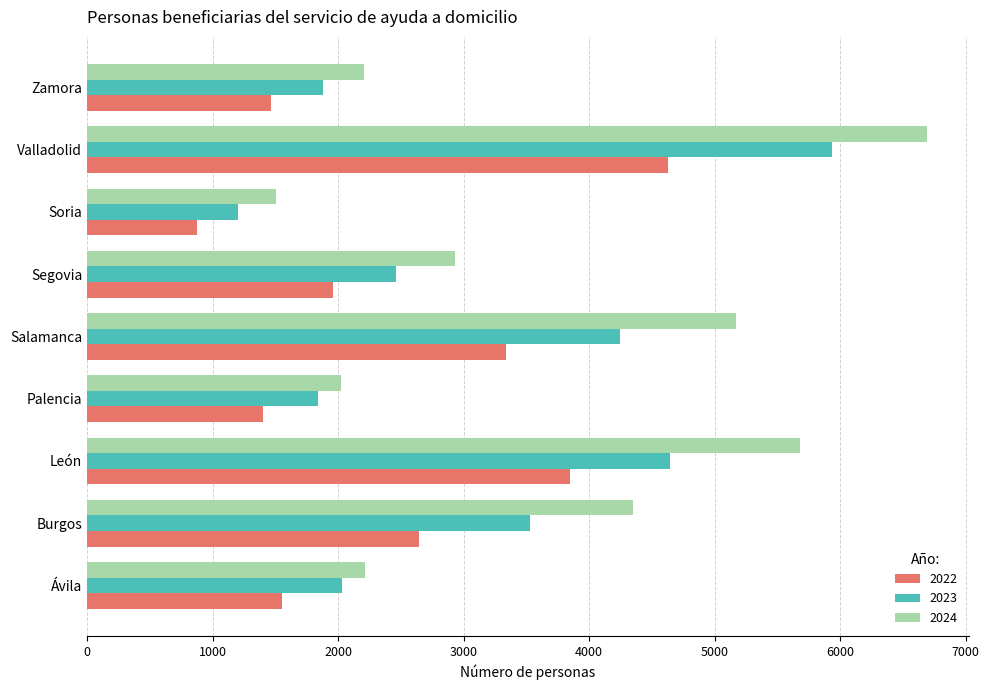

The value of 2024 at Salamanca is 7100. True or false?

False